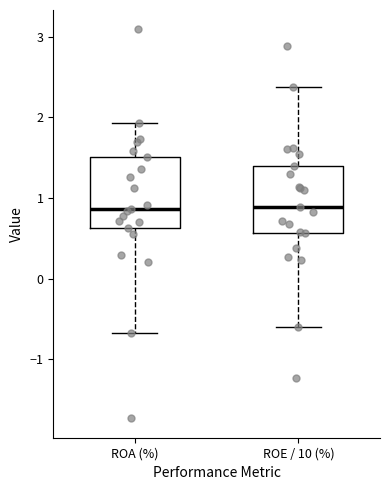

Reading left to right, read every box against the y-axis: the position of its median line, the range the box covers, and the ends of its whiskers. The values are not printed on the chart, so give them approximately, as read against the axis.

ROA (%): median 0.9, box 0.6 to 1.5, whiskers -0.7 to 1.9
ROE / 10 (%): median 0.9, box 0.6 to 1.4, whiskers -0.6 to 2.4